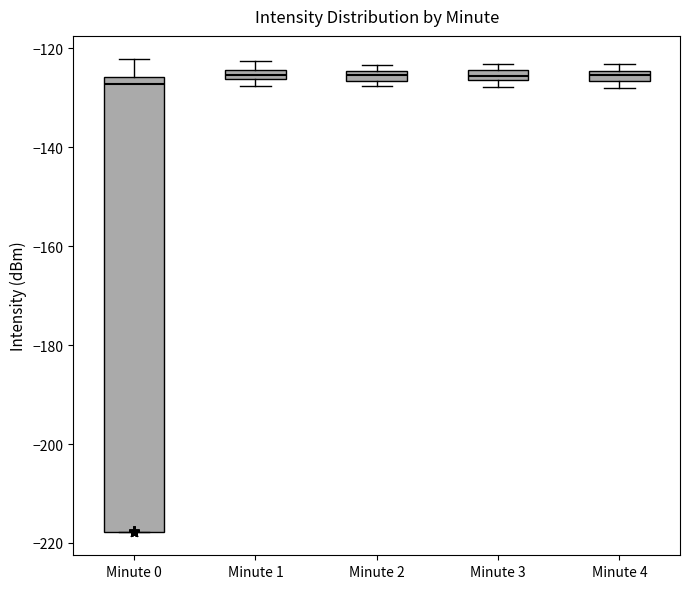

Where is the lower edge of the box for Minute 2 on the y-axis? The values are not printed on the chart, so give them approximately, as read against the axis.

-126